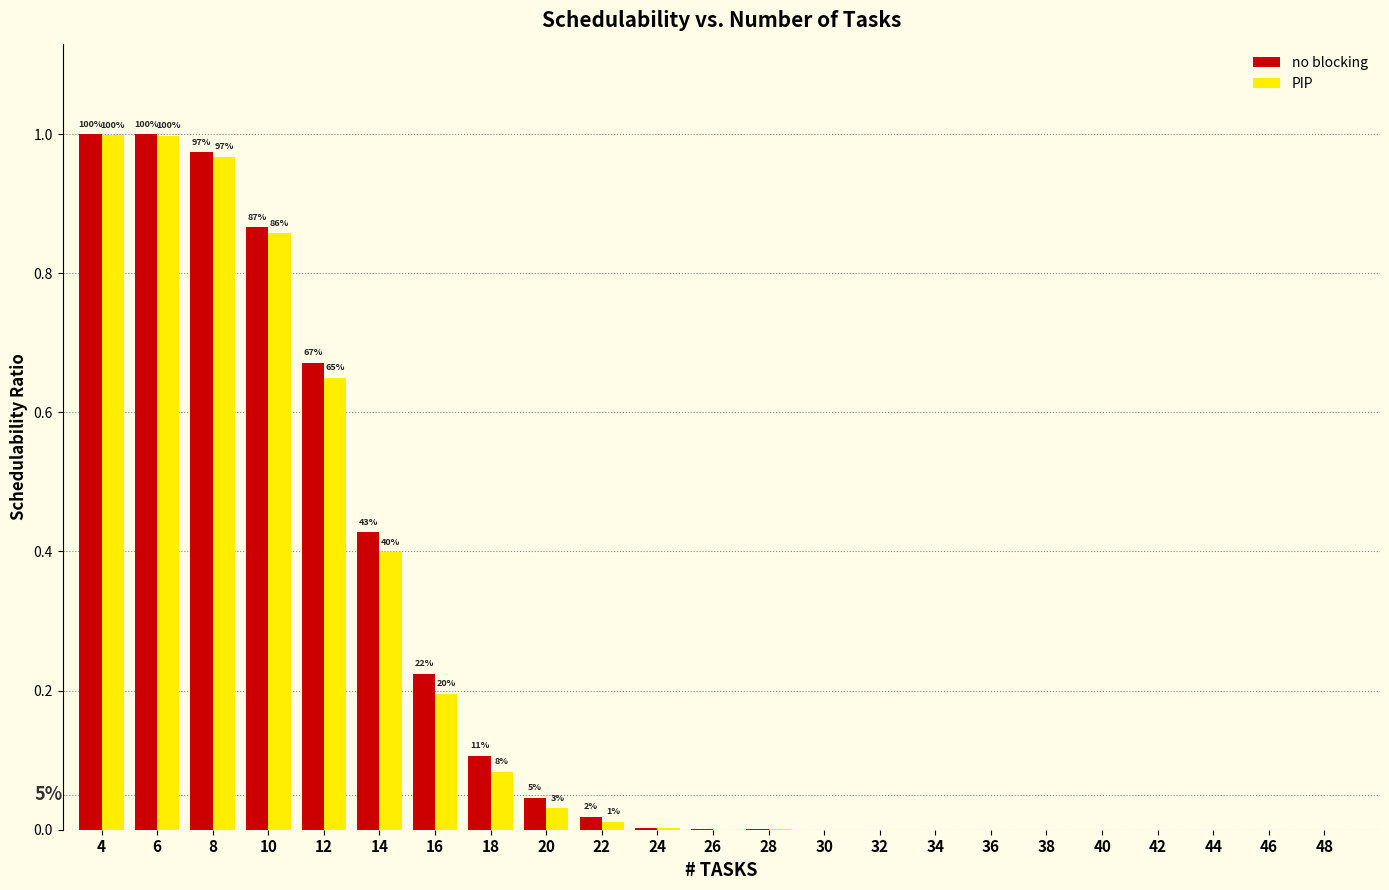

True or false: no blocking has a value of 0.0 at 20.

True